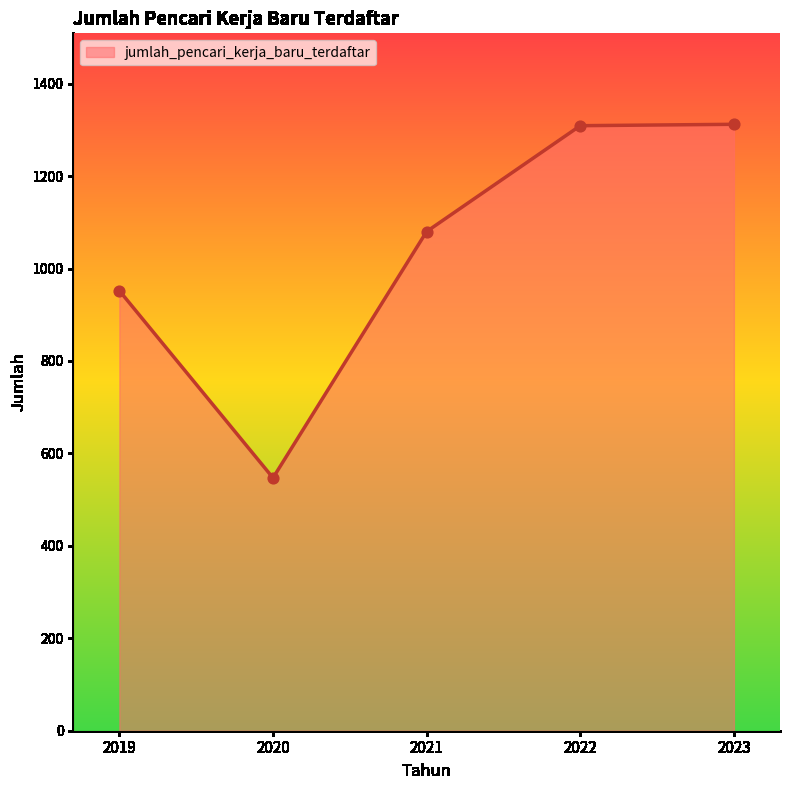

Which has a higher value, 2020 or 2021?

2021